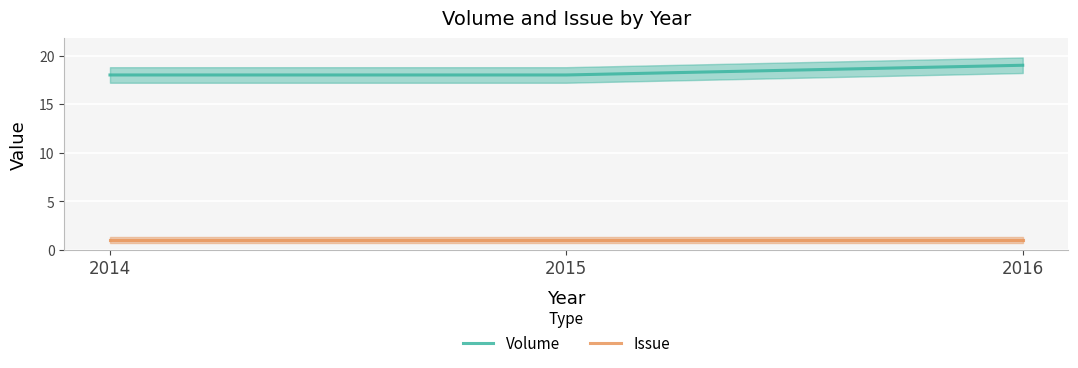

Count the number of categories in the chart.

3